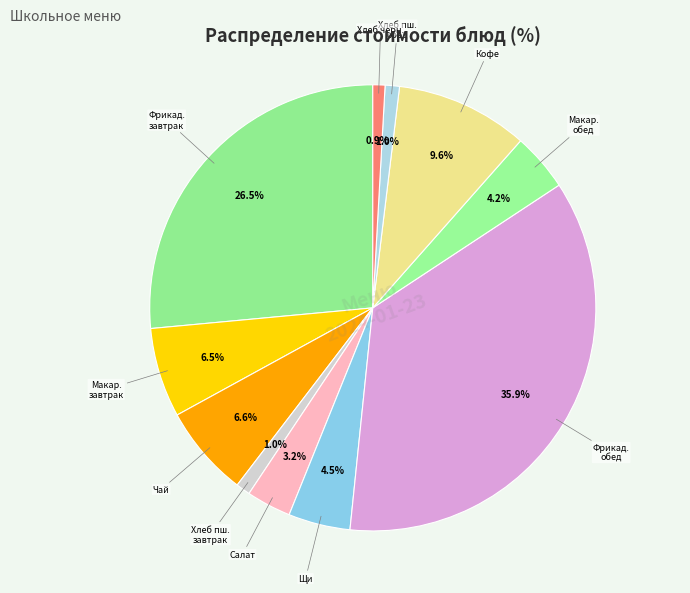

How many slices are in this pie chart?

11